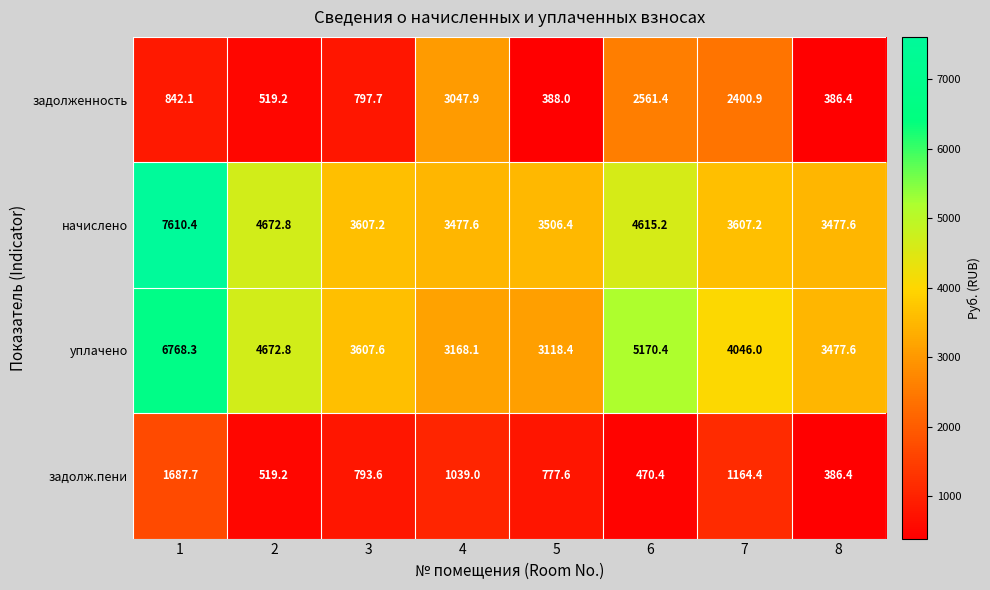

What is the difference between the maximum and minimum values in the уплачено series?

3649.9